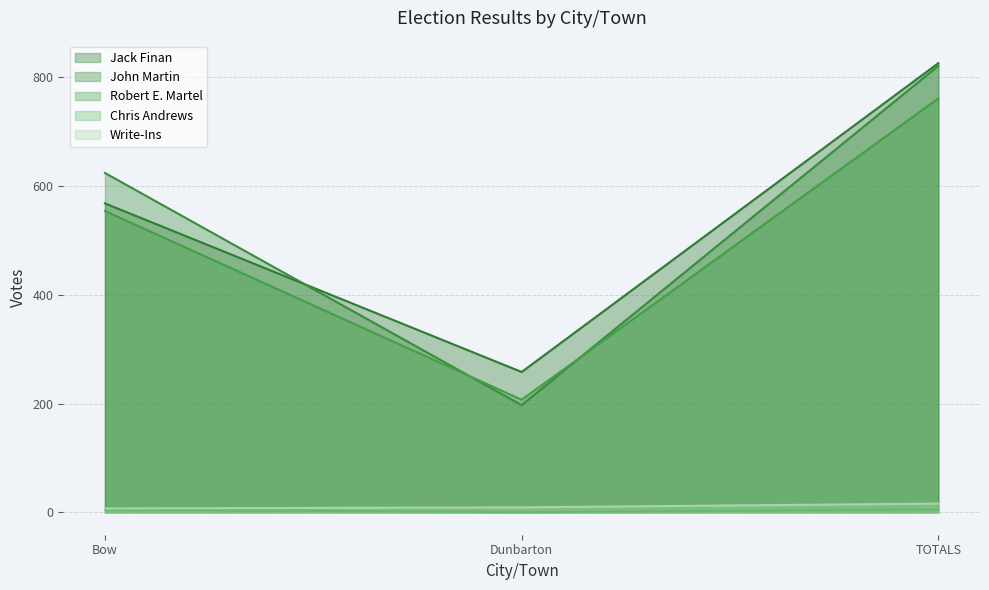

The value of Chris Andrews at TOTALS is 5. True or false?

True